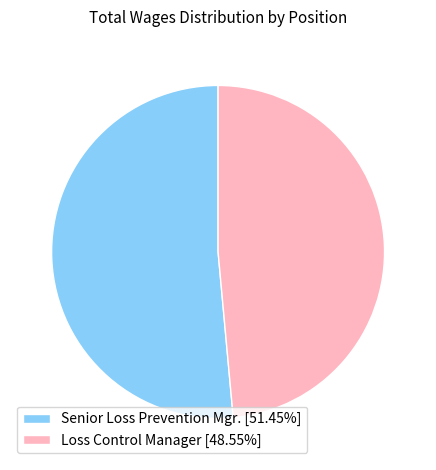

Combined, do Loss Control Manager [48.55%] and Senior Loss Prevention Mgr. [51.45%] account for over 50%?

Yes